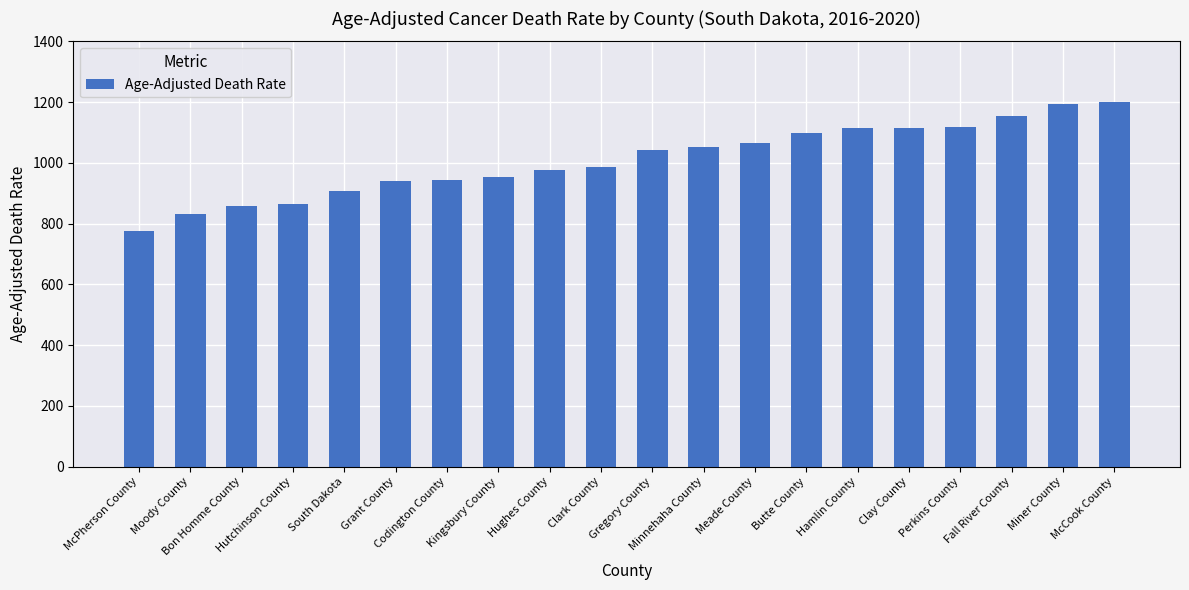

How many series are shown in this chart?

1